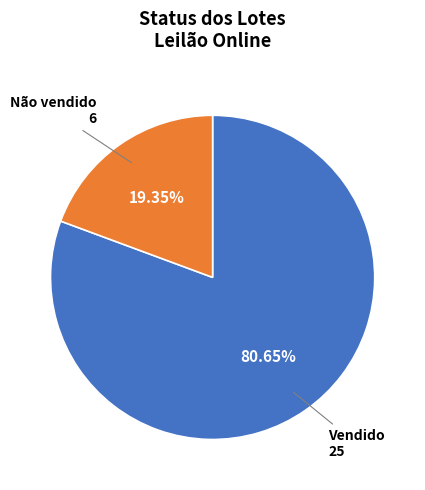

Is there any slice that represents more than half of the pie?

Yes